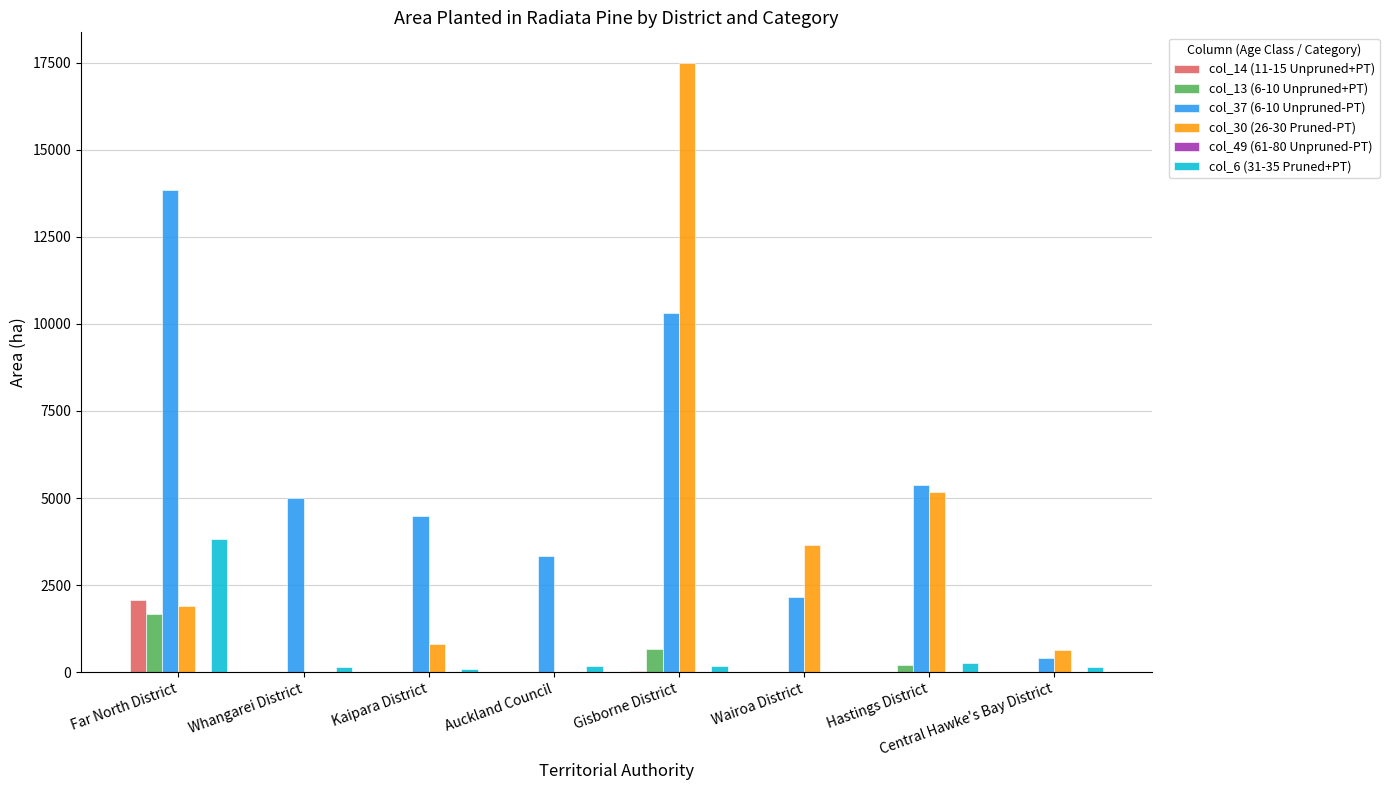

How many groups of bars are there?

8